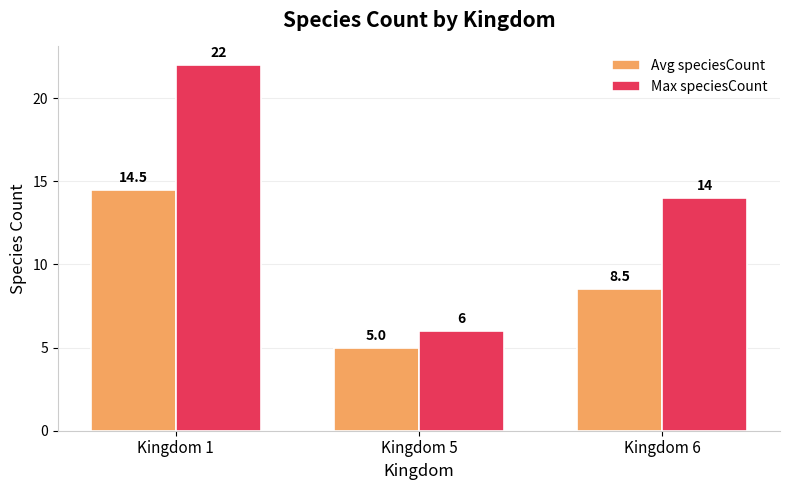

Which series has the widest spread of values?

Max speciesCount